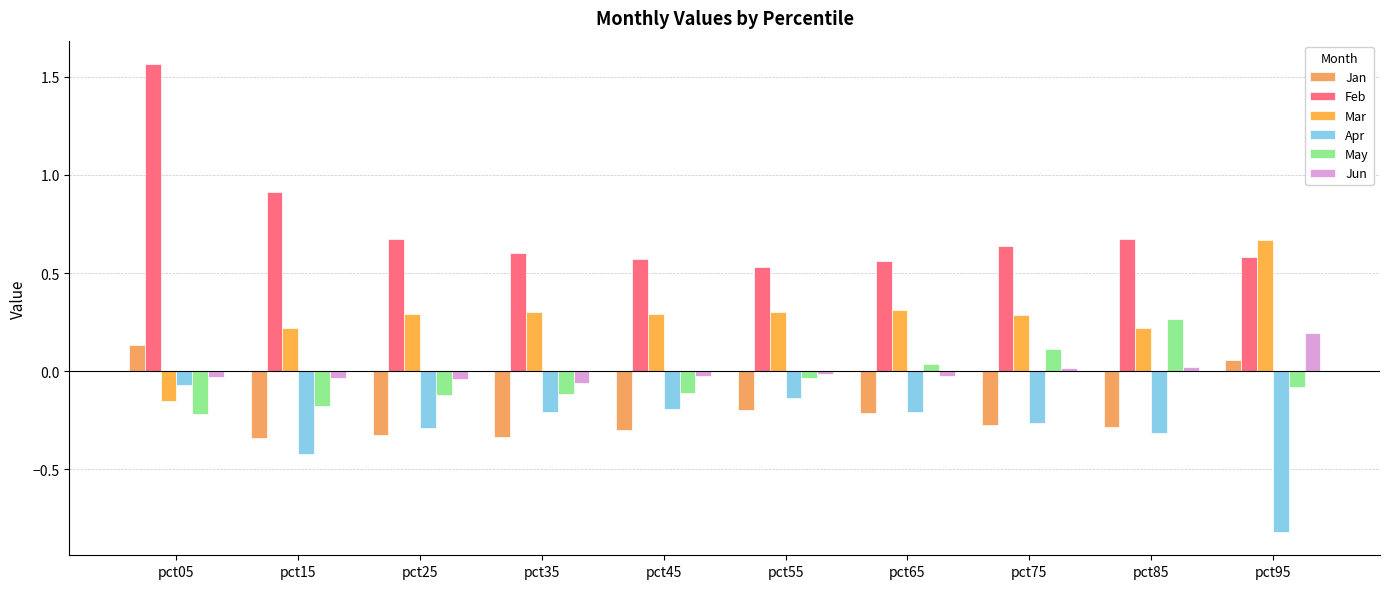

Reading left to right, list all the values displayed in this chart.

Jan: 0.1	-0.3	-0.3	-0.3	-0.3	-0.2	-0.2	-0.3	-0.3	0.1
Feb: 1.6	0.9	0.7	0.6	0.6	0.5	0.6	0.6	0.7	0.6
Mar: -0.1	0.2	0.3	0.3	0.3	0.3	0.3	0.3	0.2	0.7
Apr: -0.1	-0.4	-0.3	-0.2	-0.2	-0.1	-0.2	-0.3	-0.3	-0.8
May: -0.2	-0.2	-0.1	-0.1	-0.1	-0.0	0.0	0.1	0.3	-0.1
Jun: -0.0	-0.0	-0.0	-0.1	-0.0	-0.0	-0.0	0.0	0.0	0.2